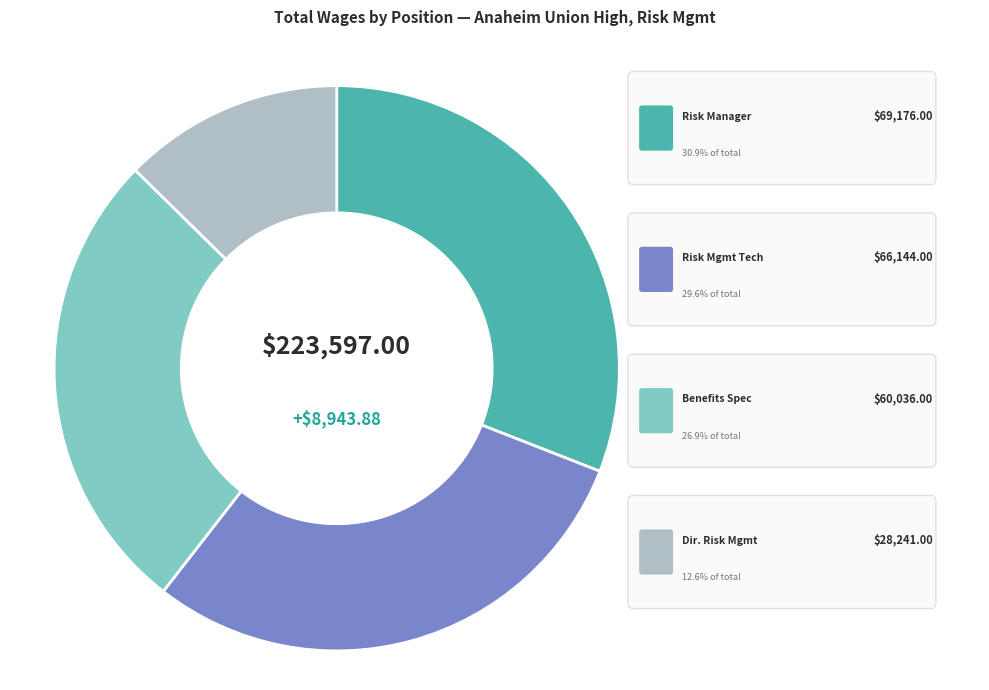

To the nearest percent, what percentage of the pie is Director Of Risk Management?

13%